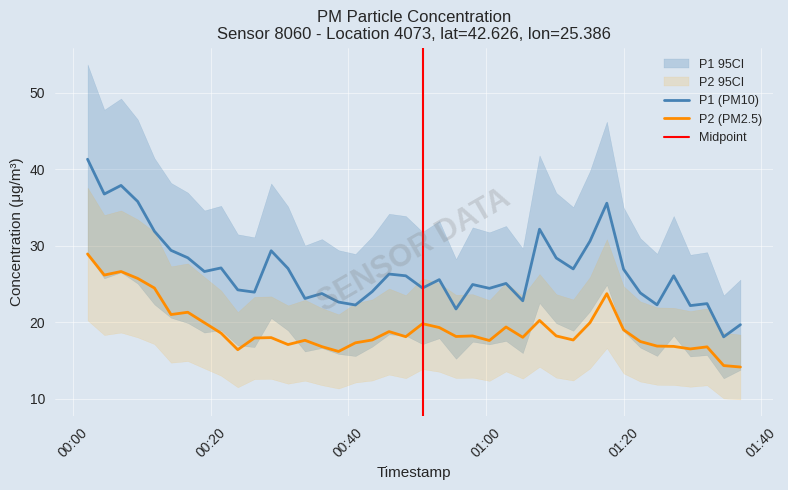

True or false: P2 (PM2.5) and P1 (PM10) cross at least once.

False